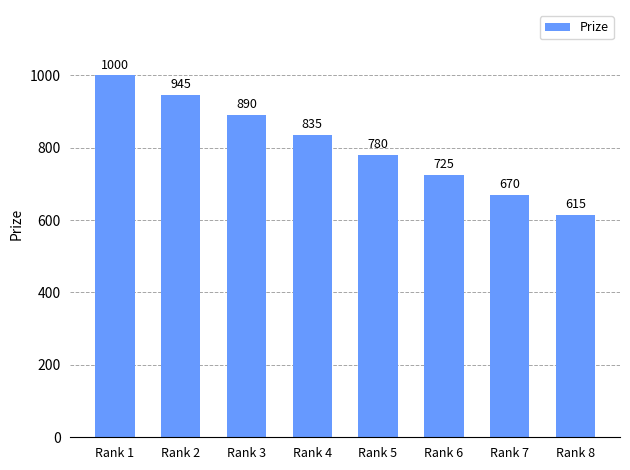

What is the difference between the maximum and second lowest values?

330